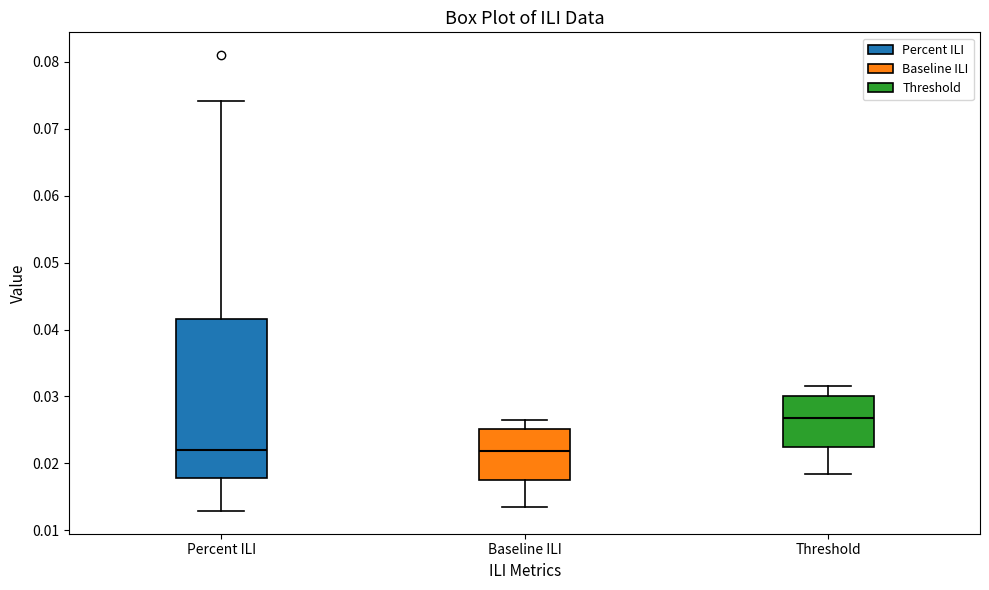

Which box's median line is the highest?

Threshold